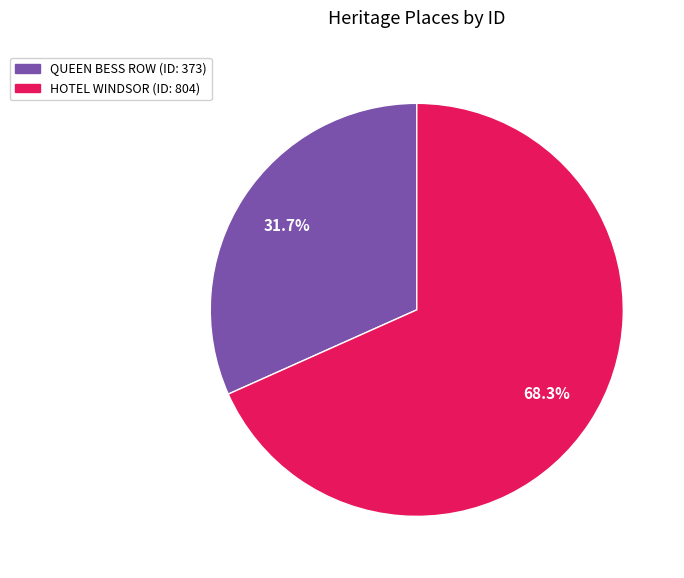

How many segments does this pie chart have?

2